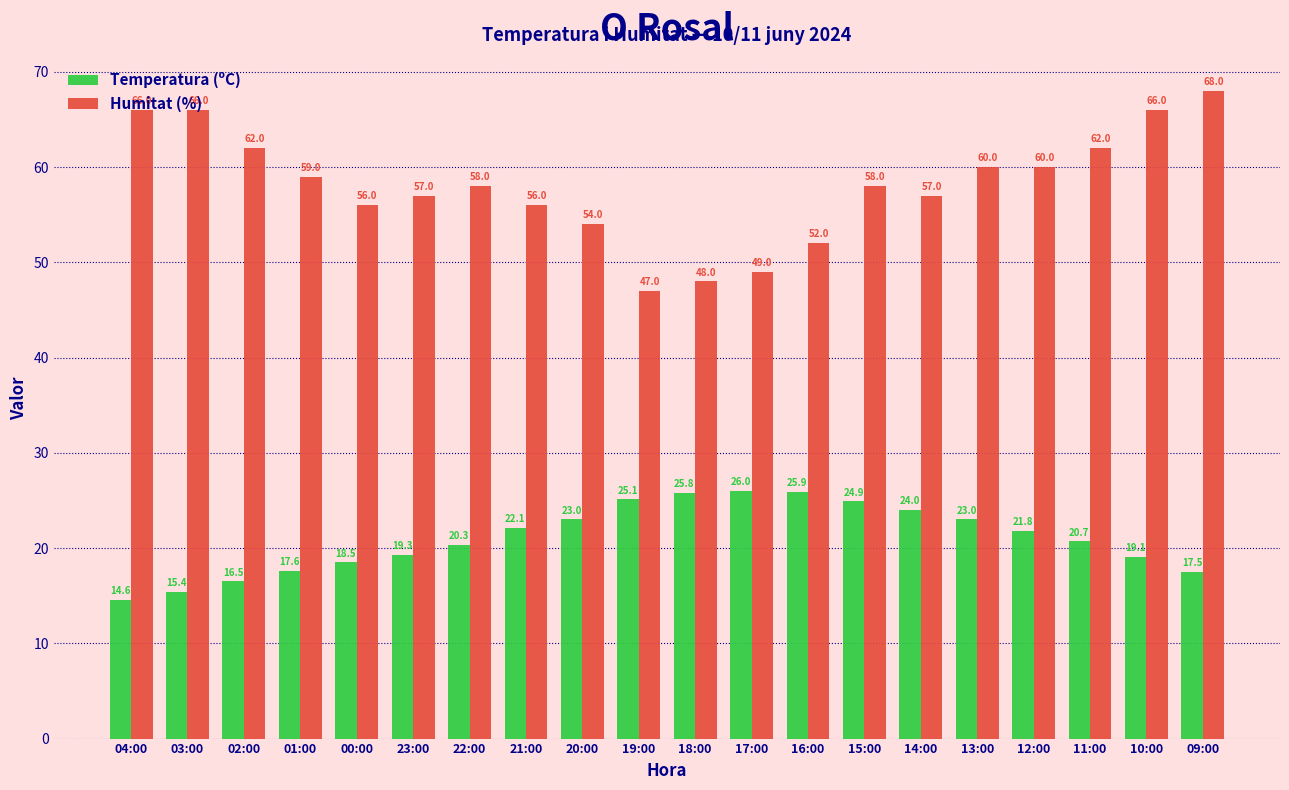

Which series has the largest total across all categories?

Humitat (%)